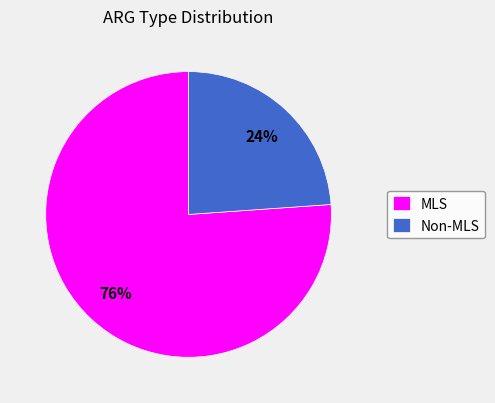

Is MLS the majority of the pie?

Yes